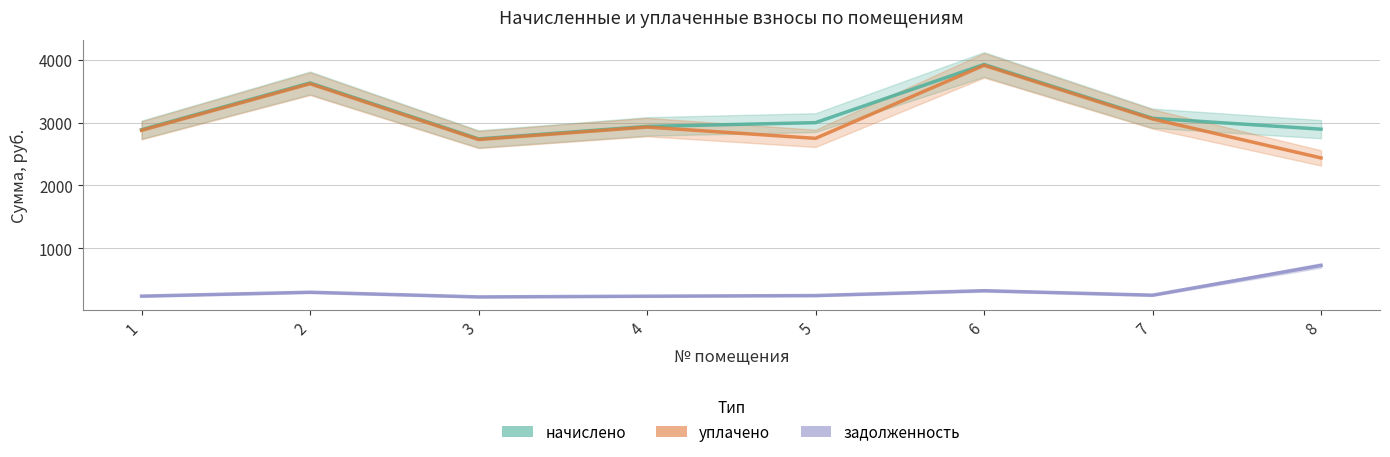

What is the greatest value displayed?

3922.6